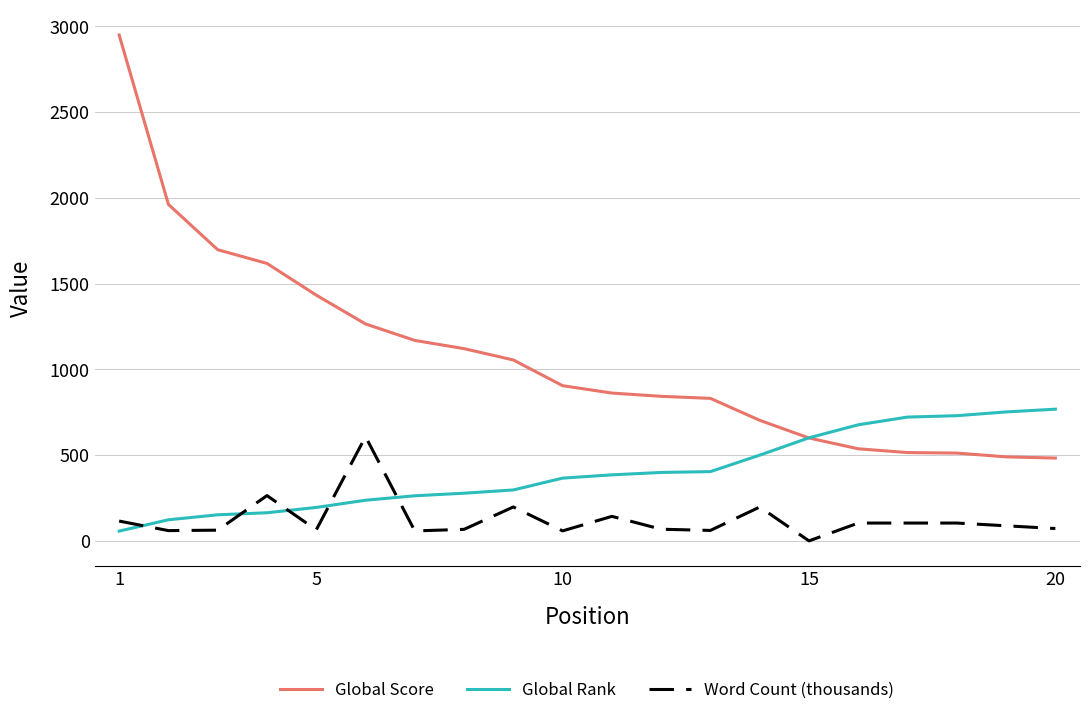

After their last crossing, which series has the higher values: Global Rank or Word Count (thousands)?

Global Rank